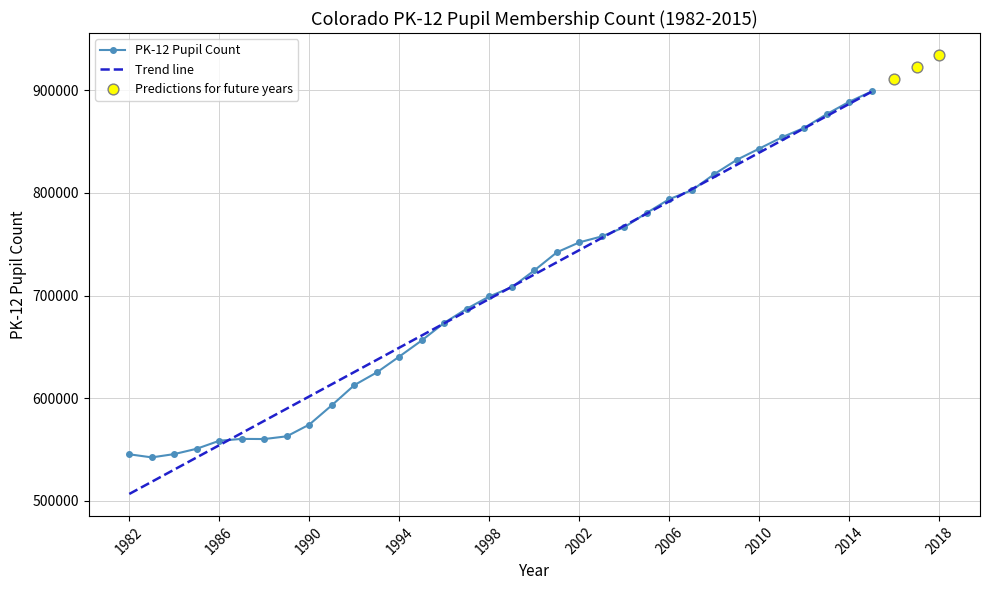

Approximately how many times larger is the value at 2002 compared to 1982?

1.4